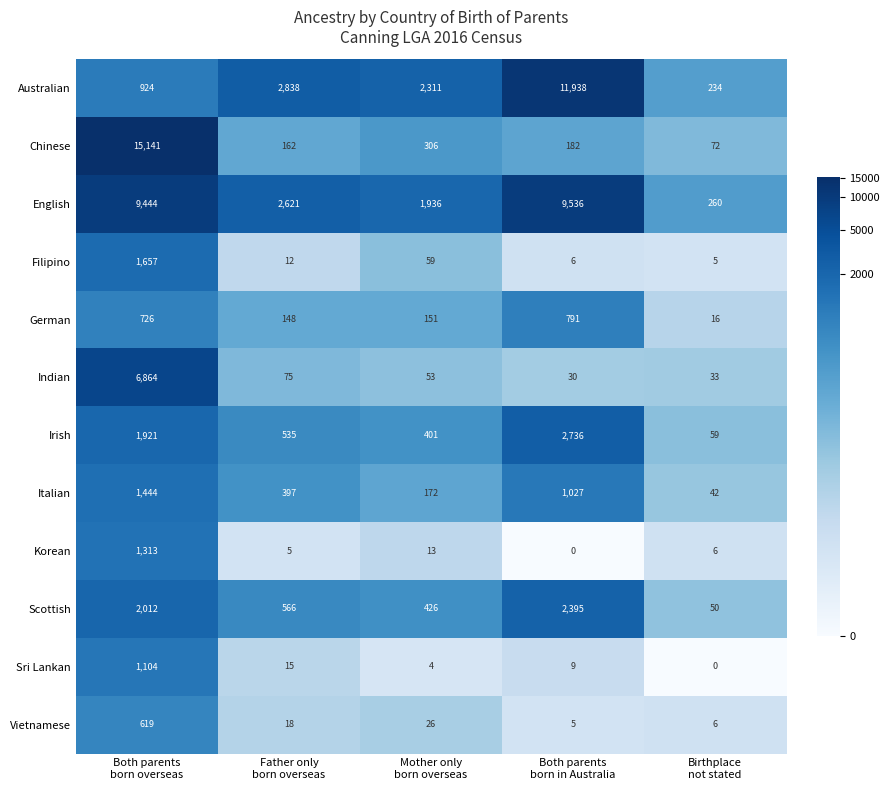

Which series has the largest total across all categories?

English